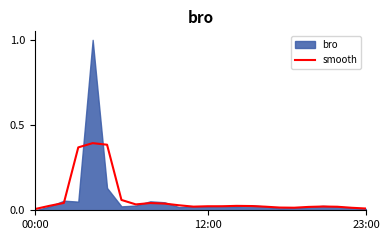

How many lines are shown in the chart?

1